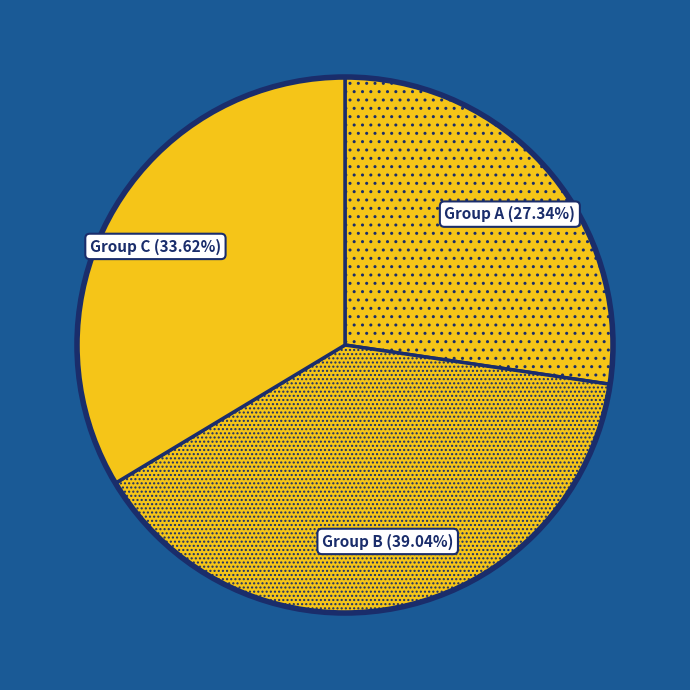

Which category has the smallest portion of the pie?

Group A (27.34%)